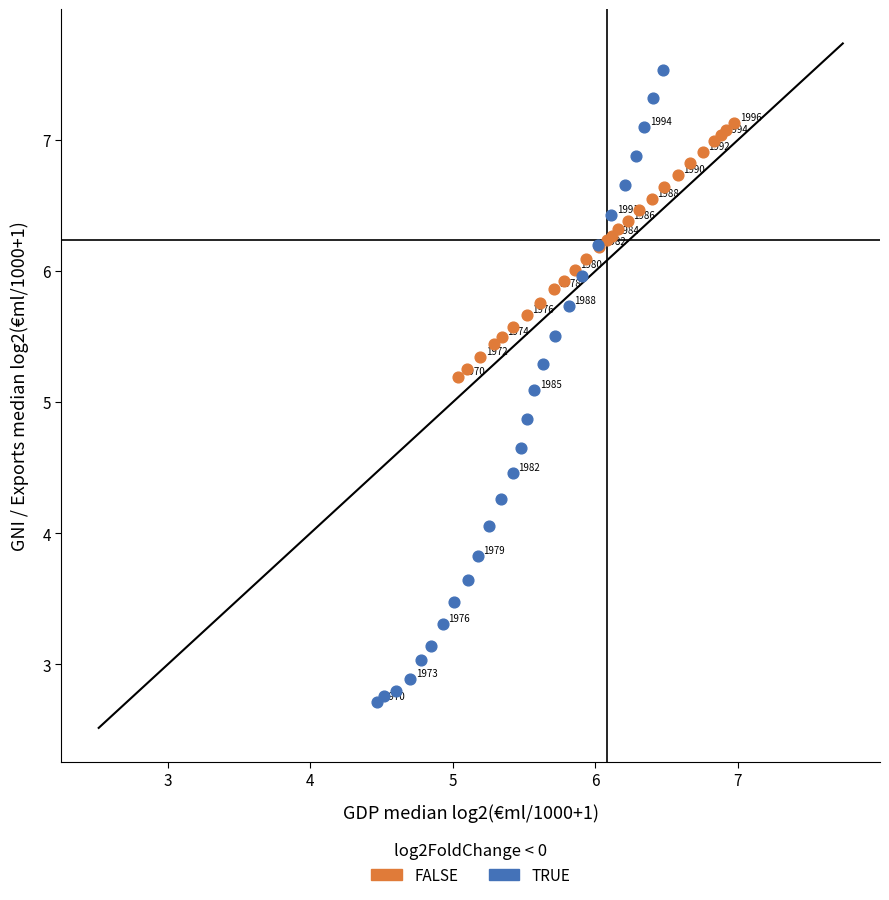

Which series has the largest Y range (max minus min)?

TRUE